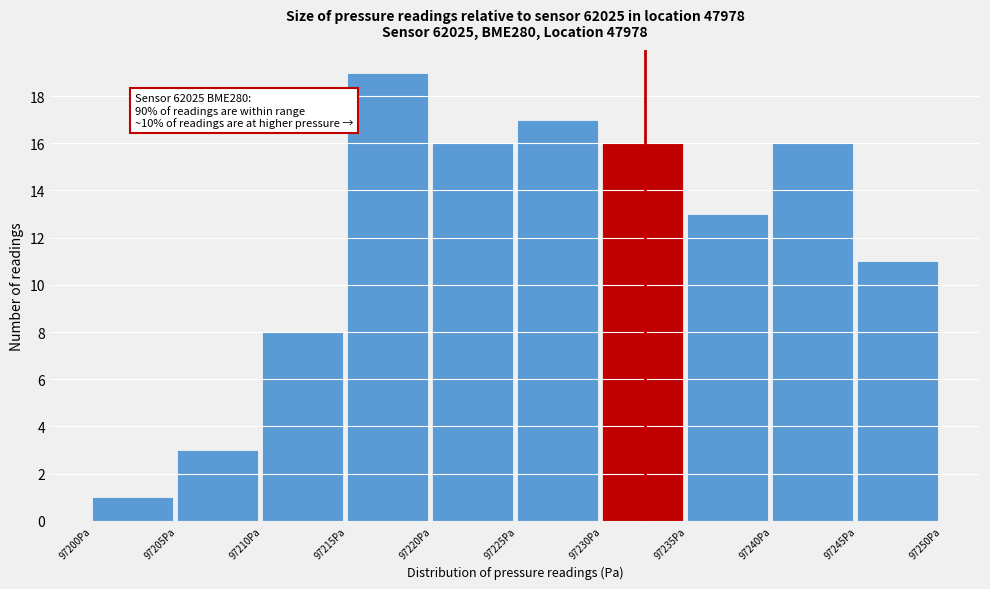

Which range on the x-axis has the tallest bar?

97215 to 97220